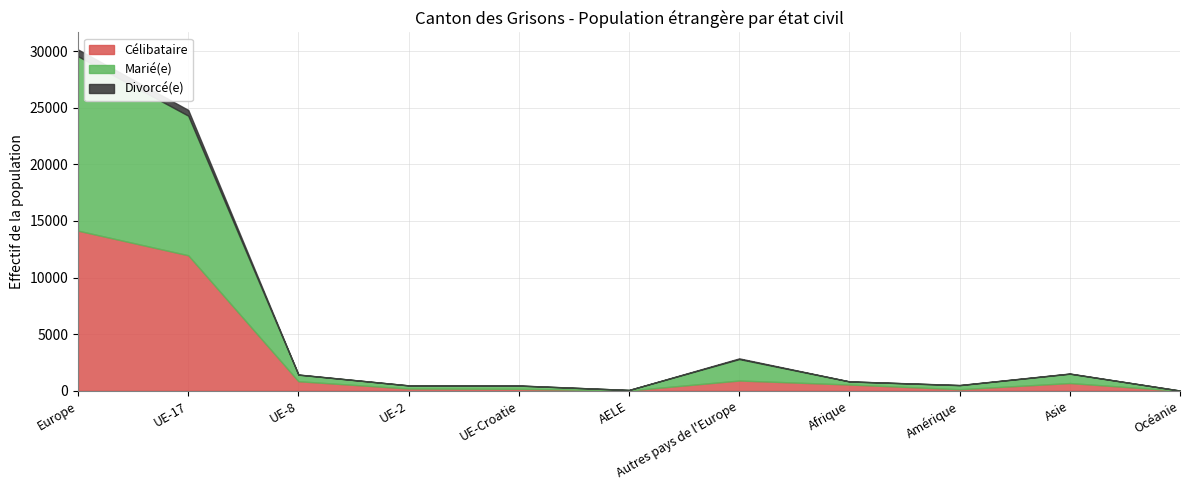

What is the label of the 9th point from the right?

UE-8